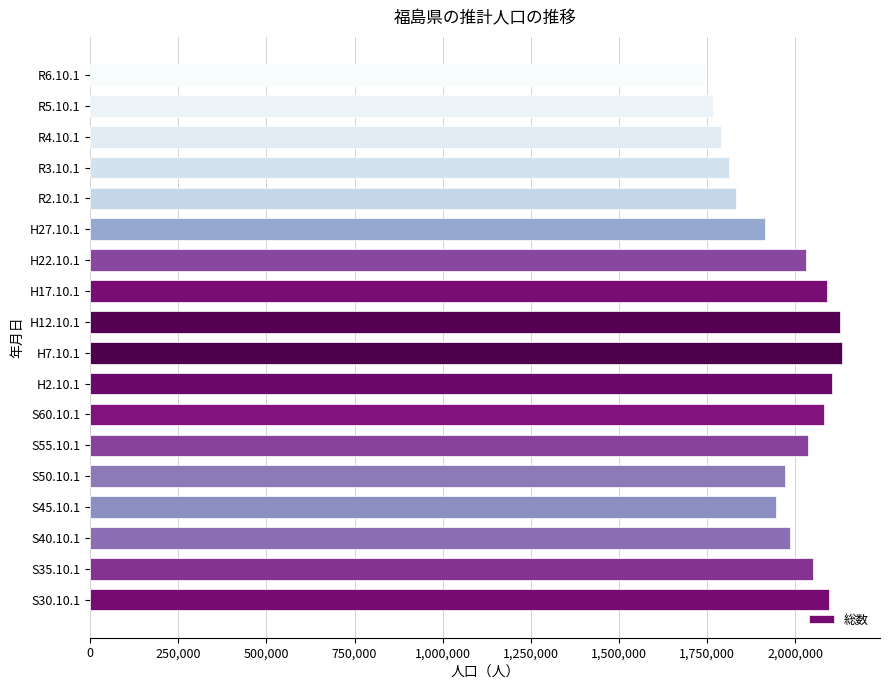

Which category has the lowest value across all series?

R6.10.1